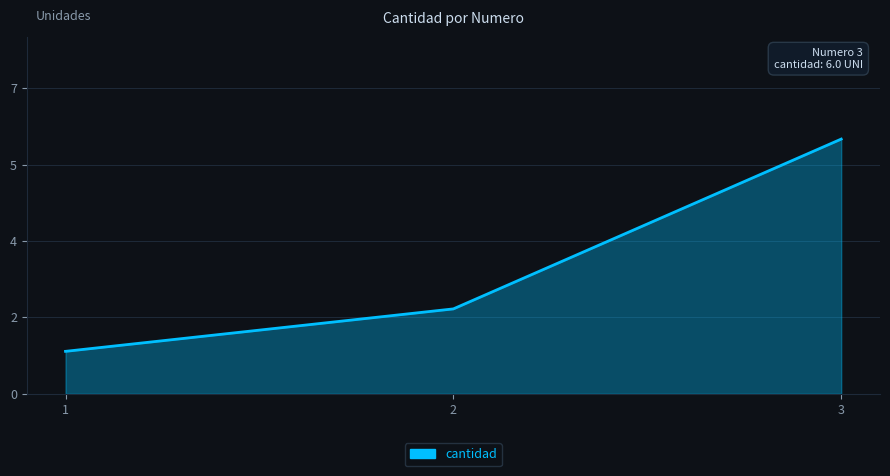

True or false: the data shows 1 at 1.

False